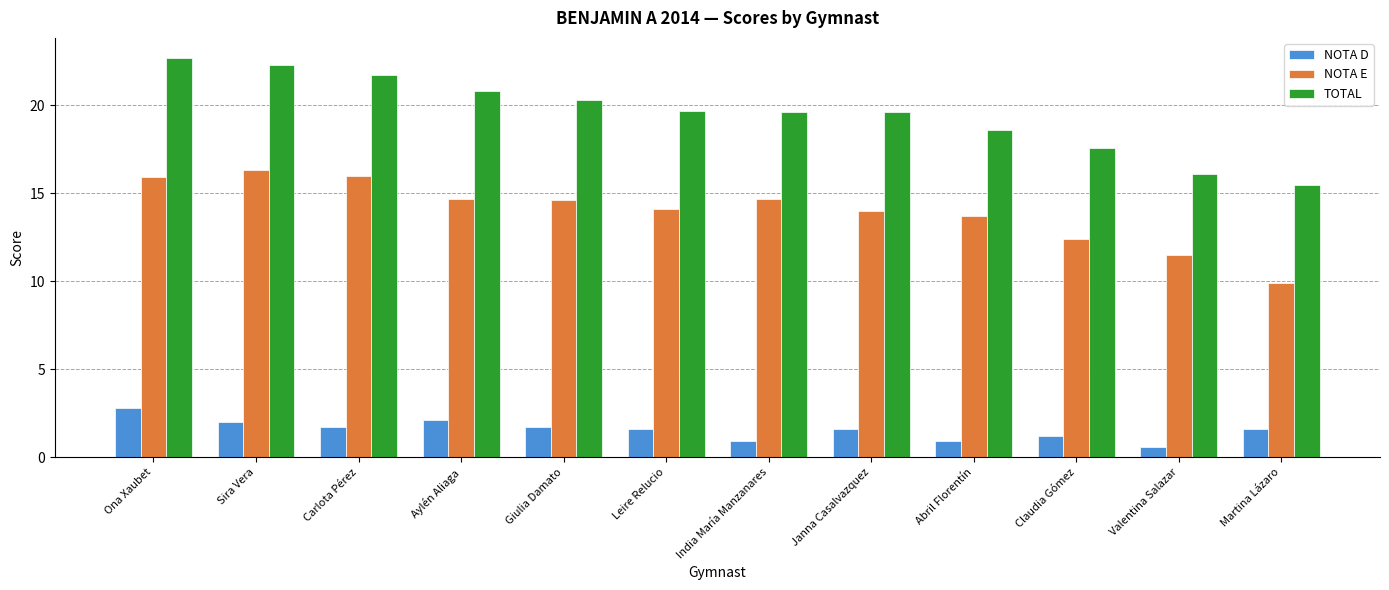

The value of NOTA E at Giulia Damato is 6.8. True or false?

False